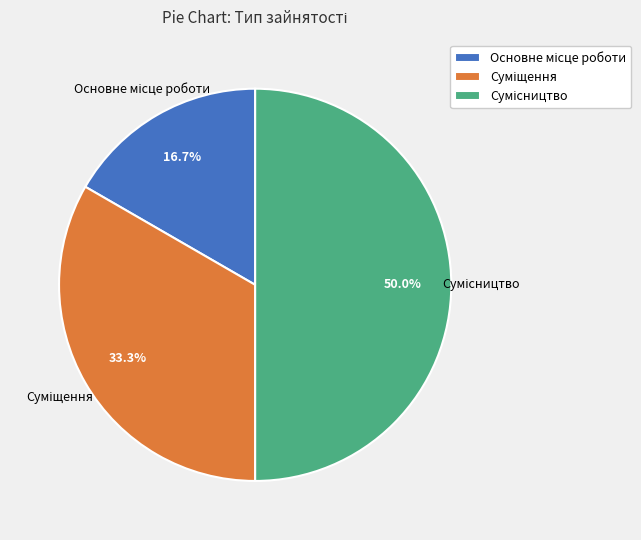

How many segments does this pie chart have?

3